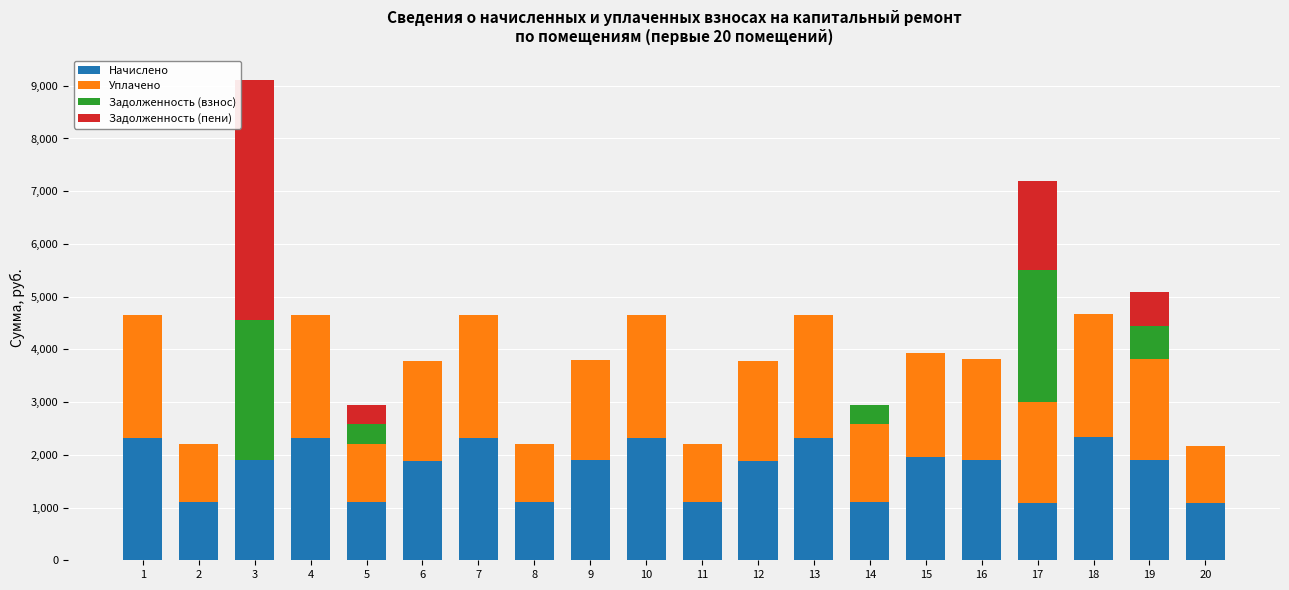

At which category is the sum across all series the highest?

3